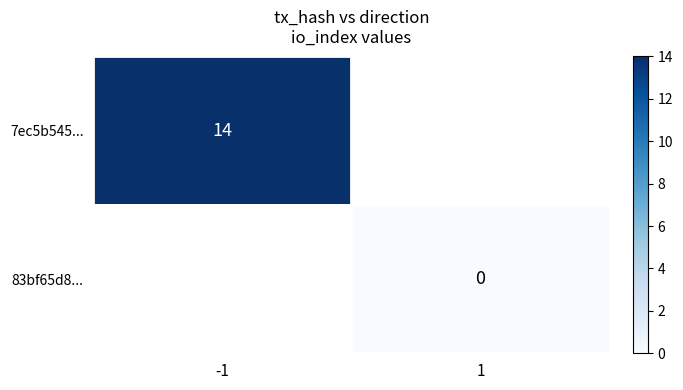

True or false: 7ec5b545... has a value of 14.0 at -1.

True